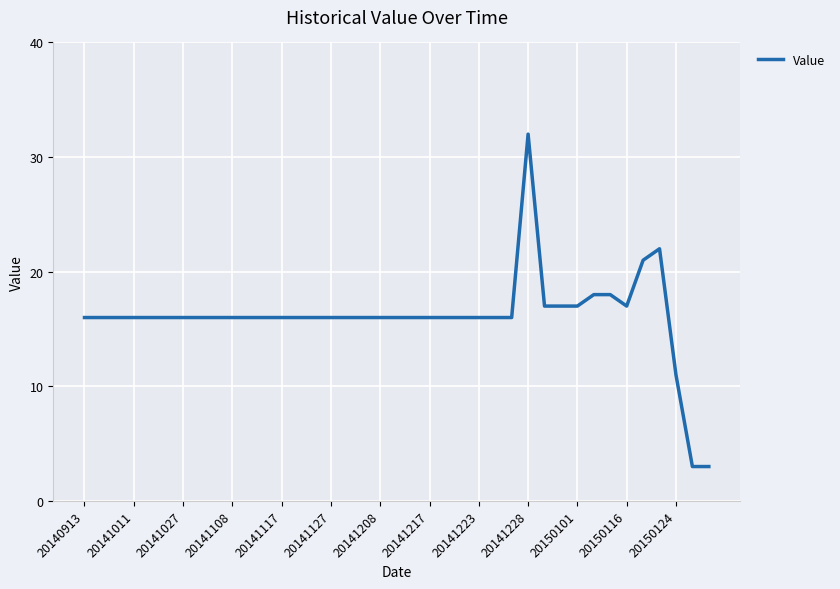

What is the difference between the maximum and minimum values?

29